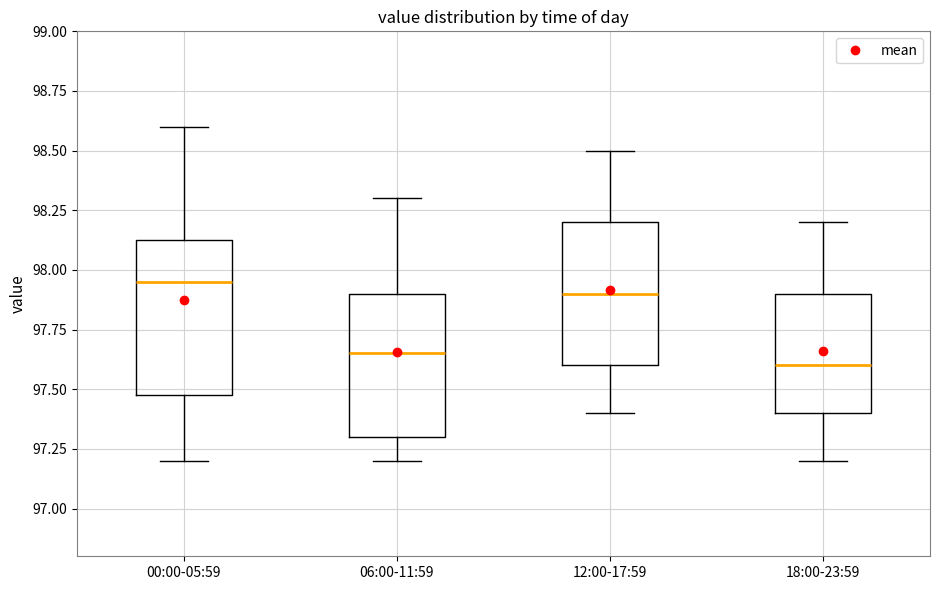

Reading left to right, transcribe this box plot: for each box, give where its median line is, the range the box spans, and where its two whiskers end, as read against the y-axis. The values are not printed on the chart, so give them approximately, as read against the axis.

00:00-05:59: median 97.95, box 97.50 to 98.15, whiskers 97.20 to 98.60
06:00-11:59: median 97.65, box 97.30 to 97.90, whiskers 97.20 to 98.30
12:00-17:59: median 97.90, box 97.60 to 98.20, whiskers 97.40 to 98.50
18:00-23:59: median 97.60, box 97.40 to 97.90, whiskers 97.20 to 98.20